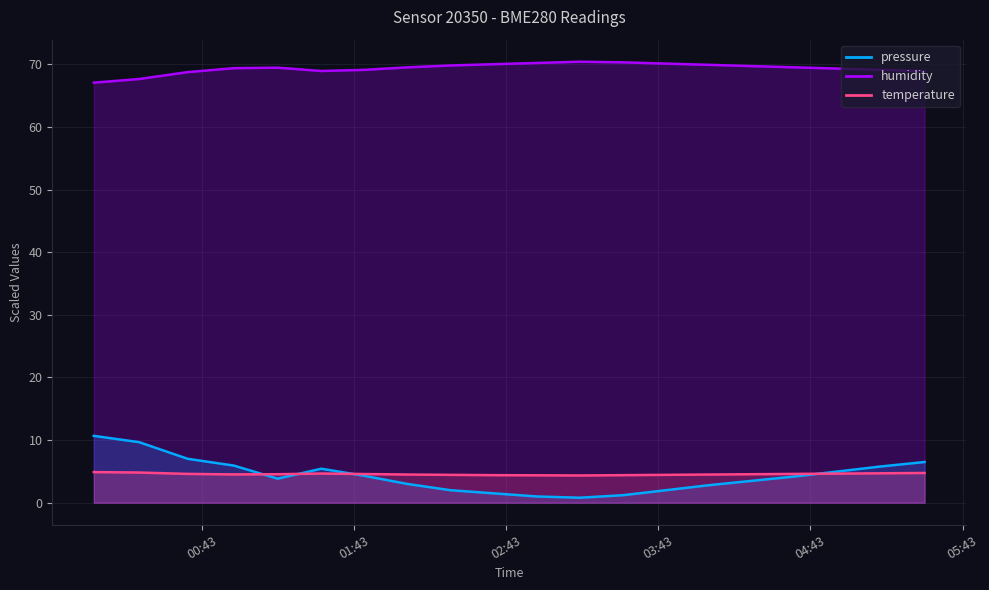

At which label does temperature reach its minimum?

2022-12-29T03:12:00